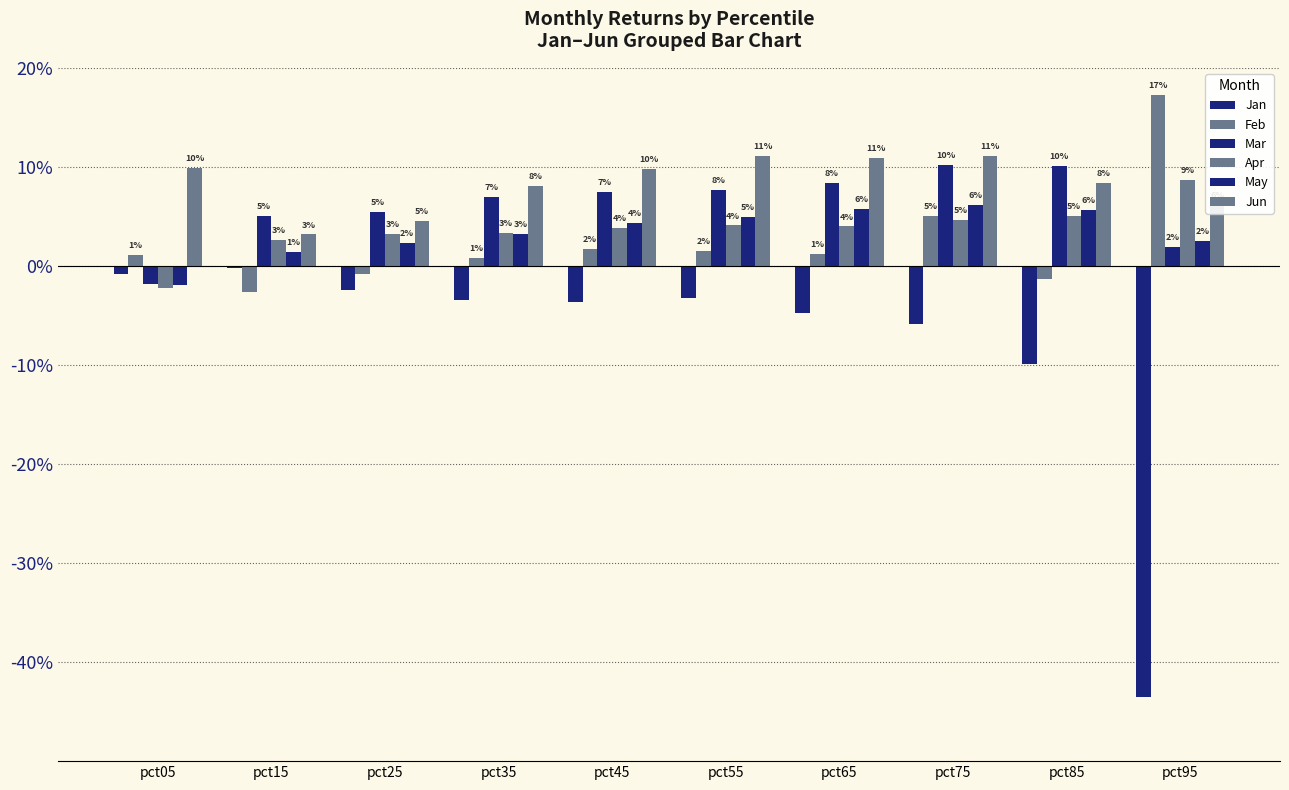

Are the bars horizontal?

No